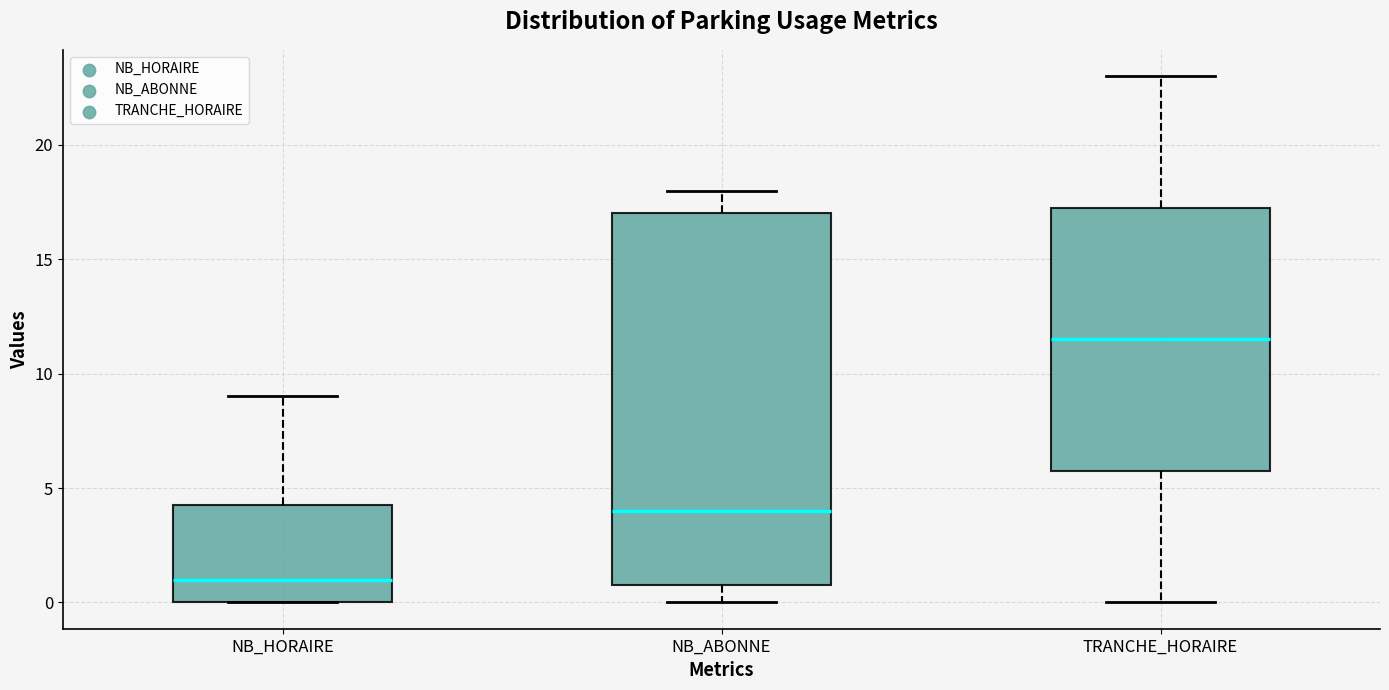

Comparing the boxes themselves (not the whiskers), which one is the tallest?

NB_ABONNE